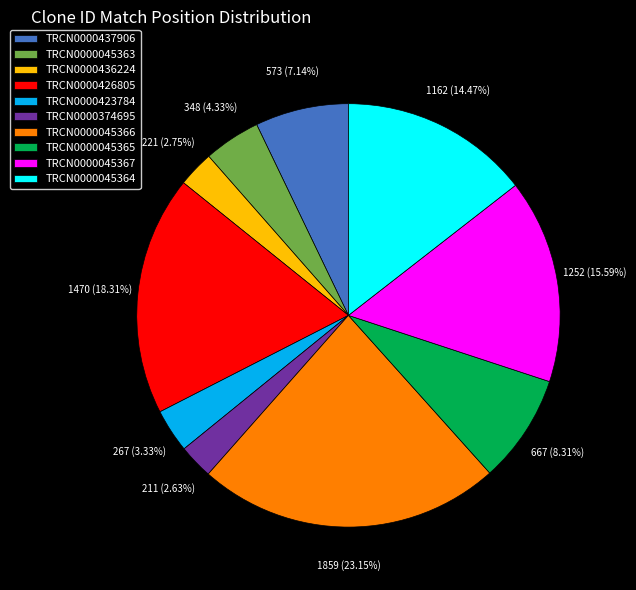

To the nearest percent, what is the average slice percentage?

10%